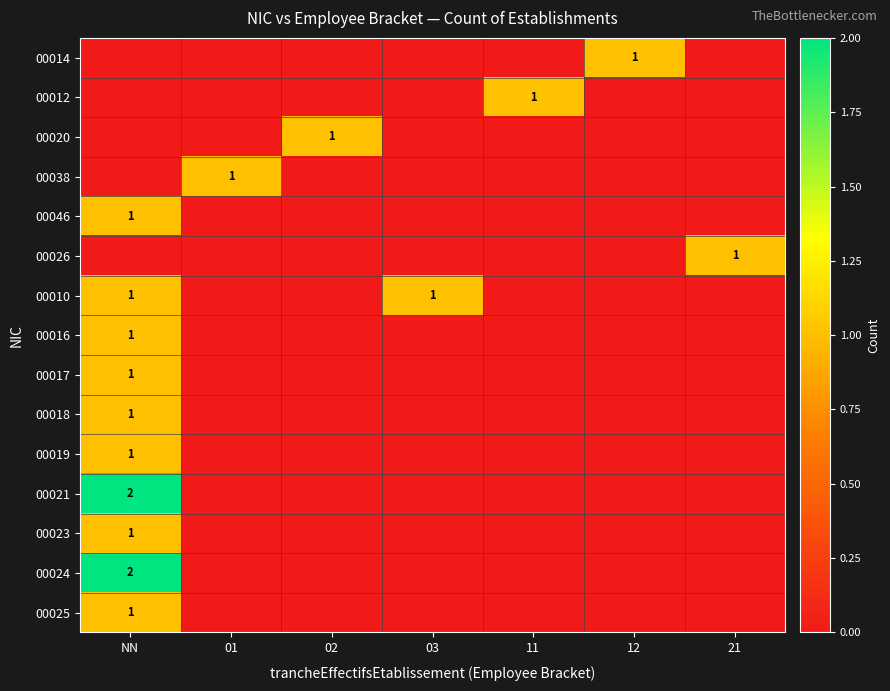

What is the total value across all series at 11?

1